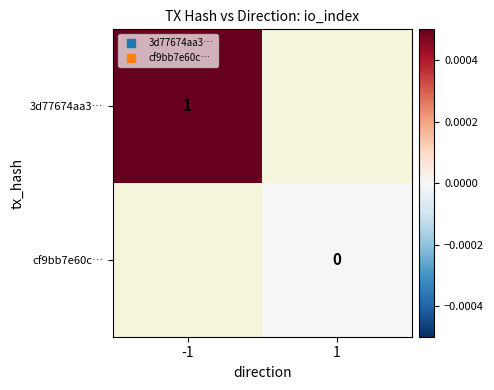

Rank the categories by 3d77674aa3… value from lowest to highest.

-1, 1